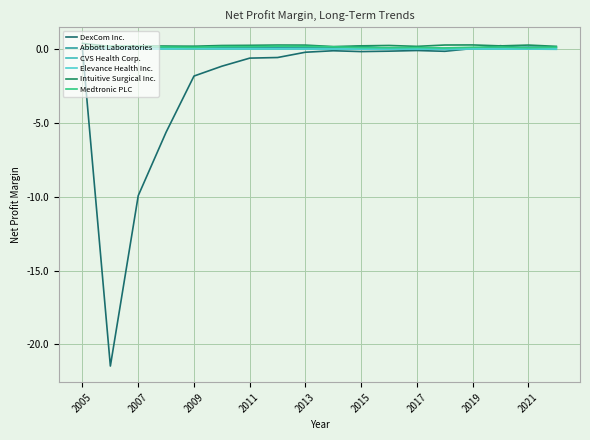

Rank the series by their maximum value, from highest to lowest.

Intuitive Surgical Inc., DexCom Inc., Medtronic PLC, Abbott Laboratories, Elevance Health Inc., CVS Health Corp.